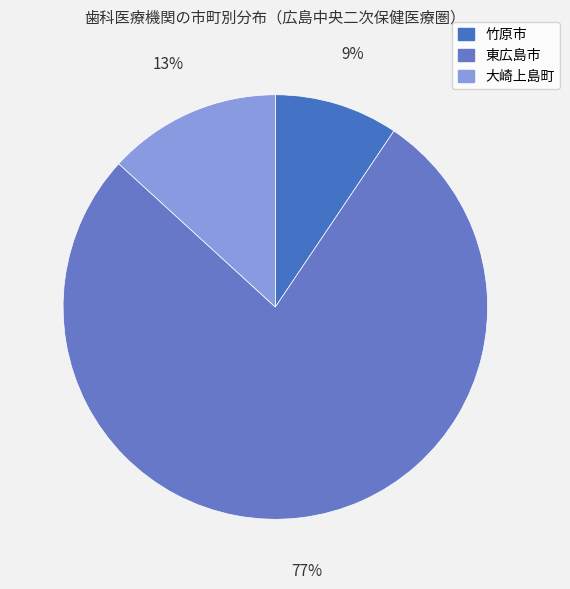

How many segments does this pie chart have?

3